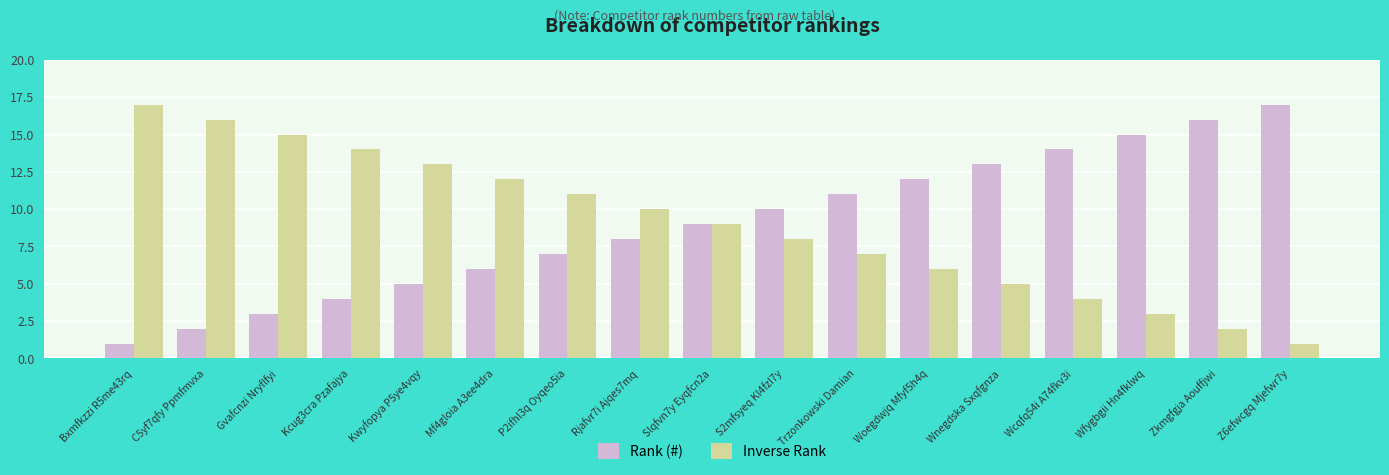

What is the smallest value displayed?

1